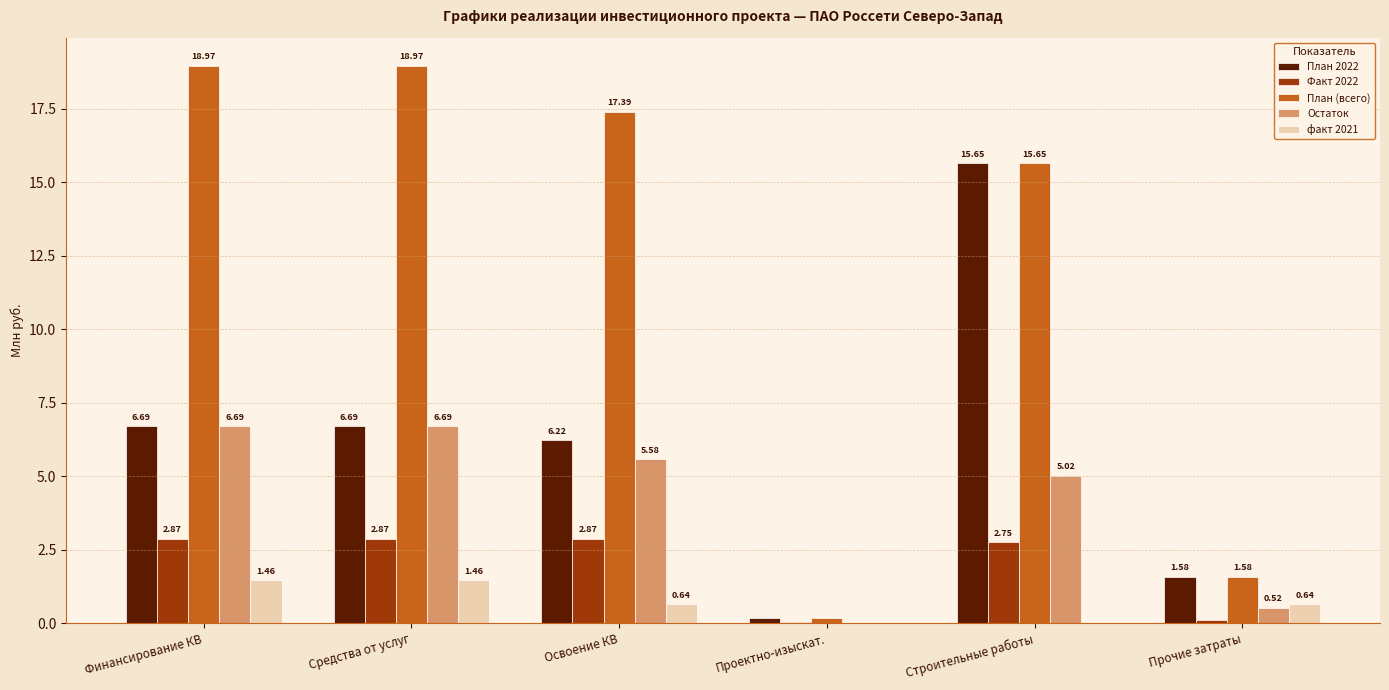

True or false: План 2022 has a value of 15.7 at Строительные работы.

True